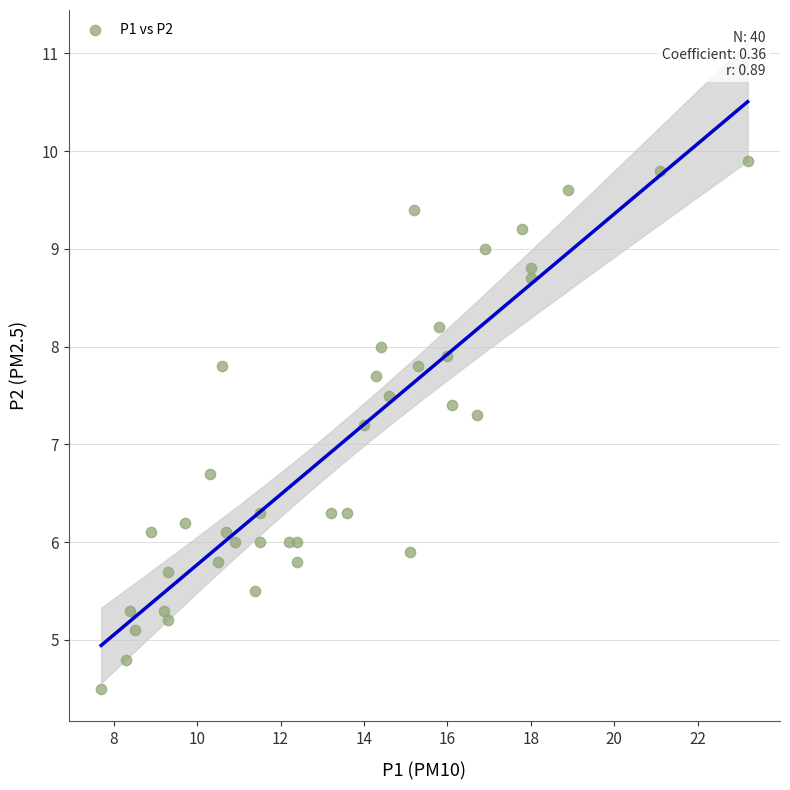

What Y value in the scatter plot is closest to 7?

7.2